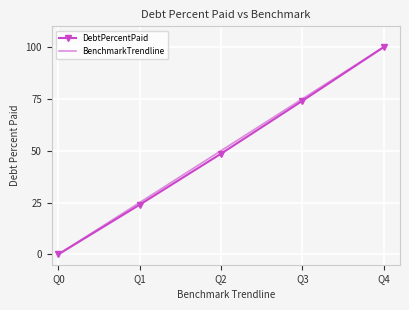

The DebtPercentPaid series shows 25.7 at Q2. True or false?

False